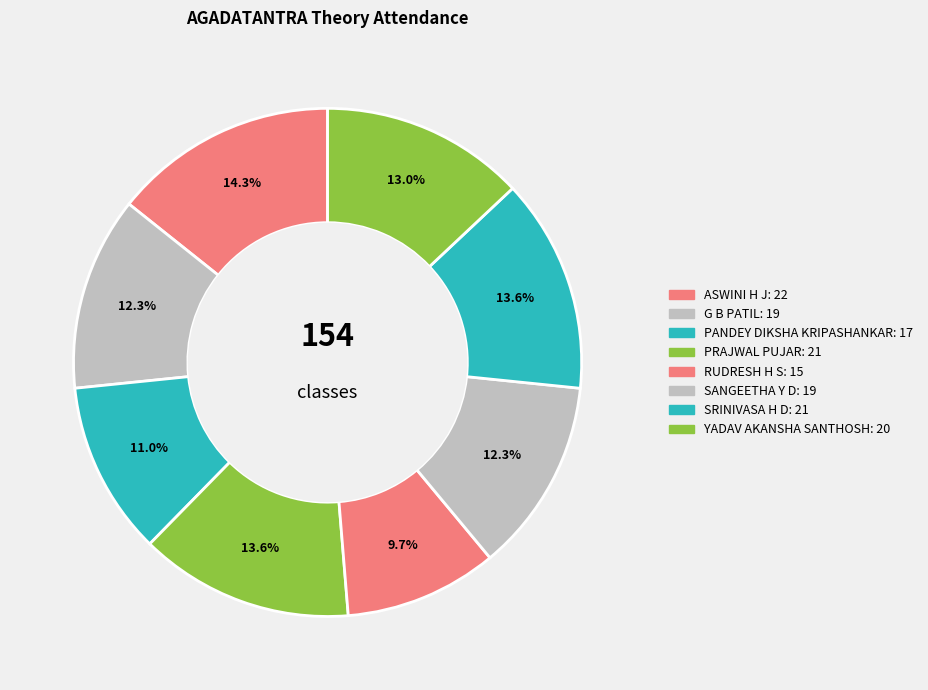

Count the number of slices in the pie.

8